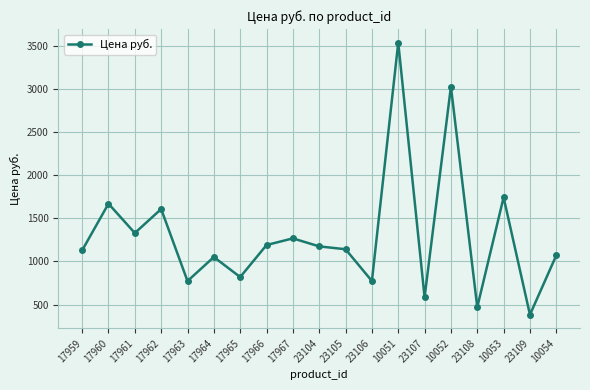

Does the chart have visible grid lines?

Yes